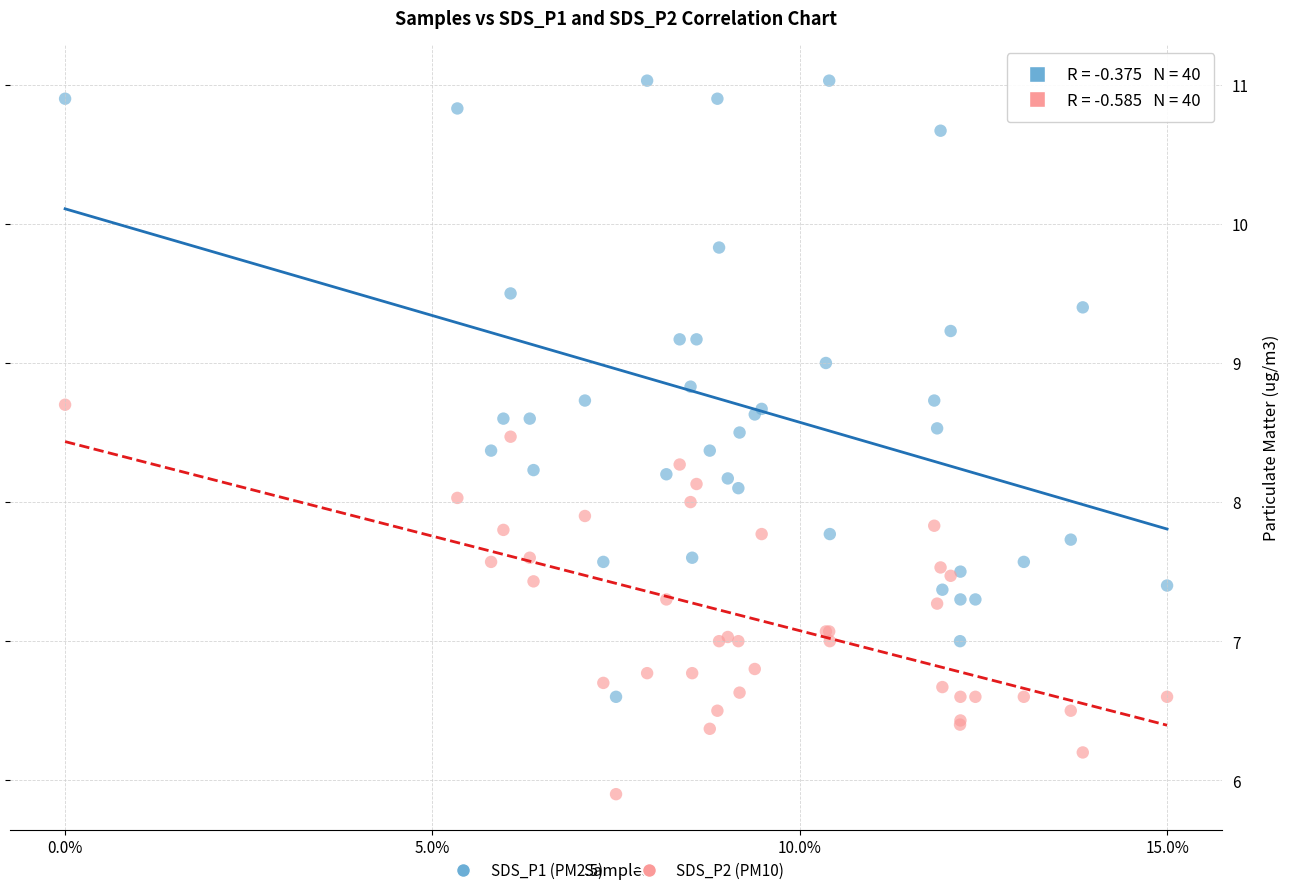

Which series reaches the minimum Y coordinate?

SDS_P2 (PM10)